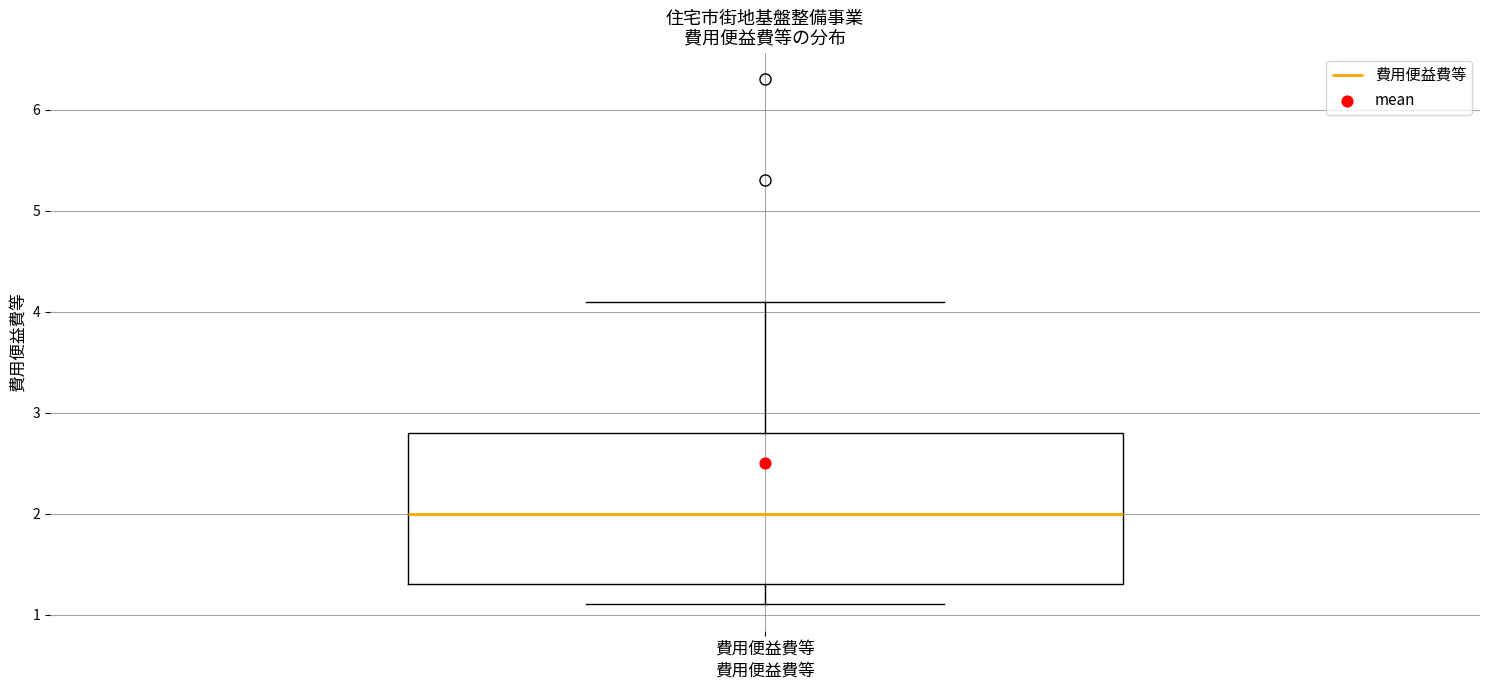

Transcribe this box plot: give where the median line is, the range the box spans, and where the two whiskers end, as read against the y-axis. The values are not printed on the chart, so give them approximately, as read against the axis.

median 2.0, box 1.3 to 2.8, whiskers 1.1 to 4.1